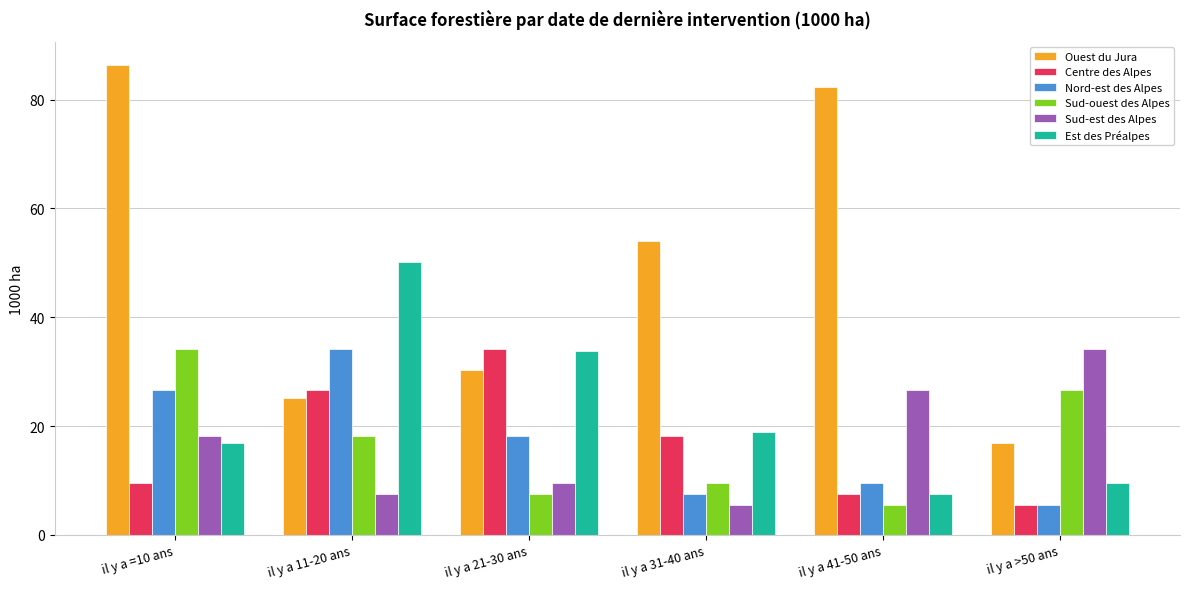

The Sud-est des Alpes series shows 34.1 at il y a >50 ans. True or false?

True